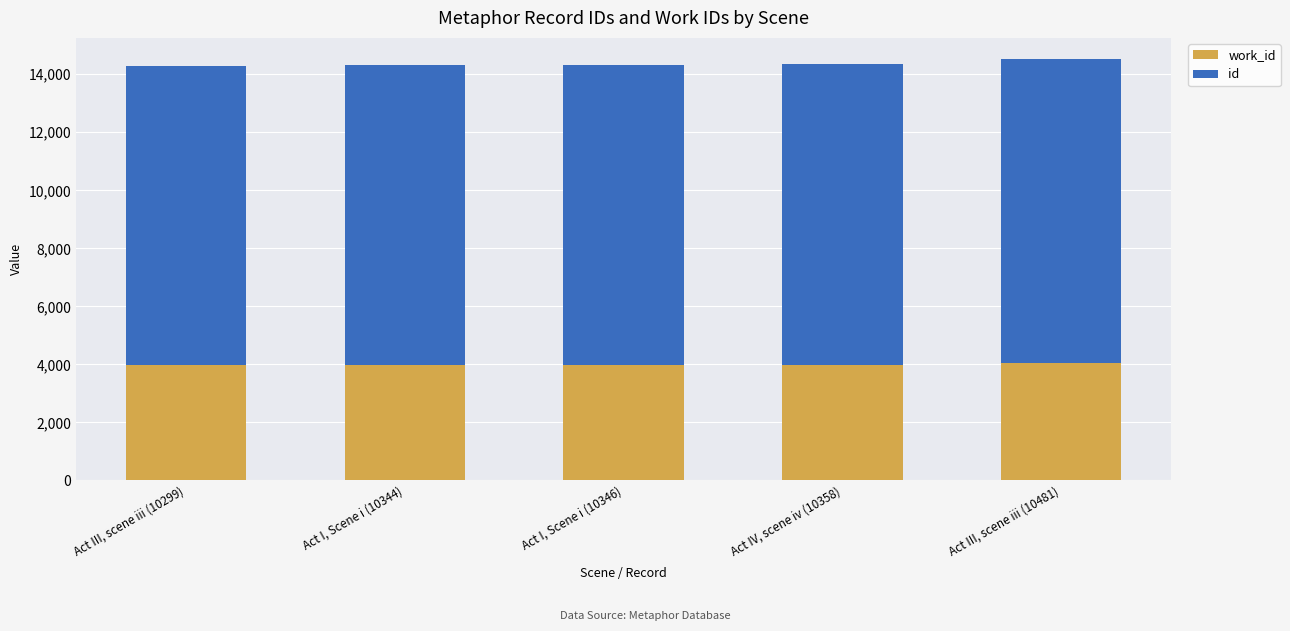

List the series in order of their peak value, highest first.

id, work_id